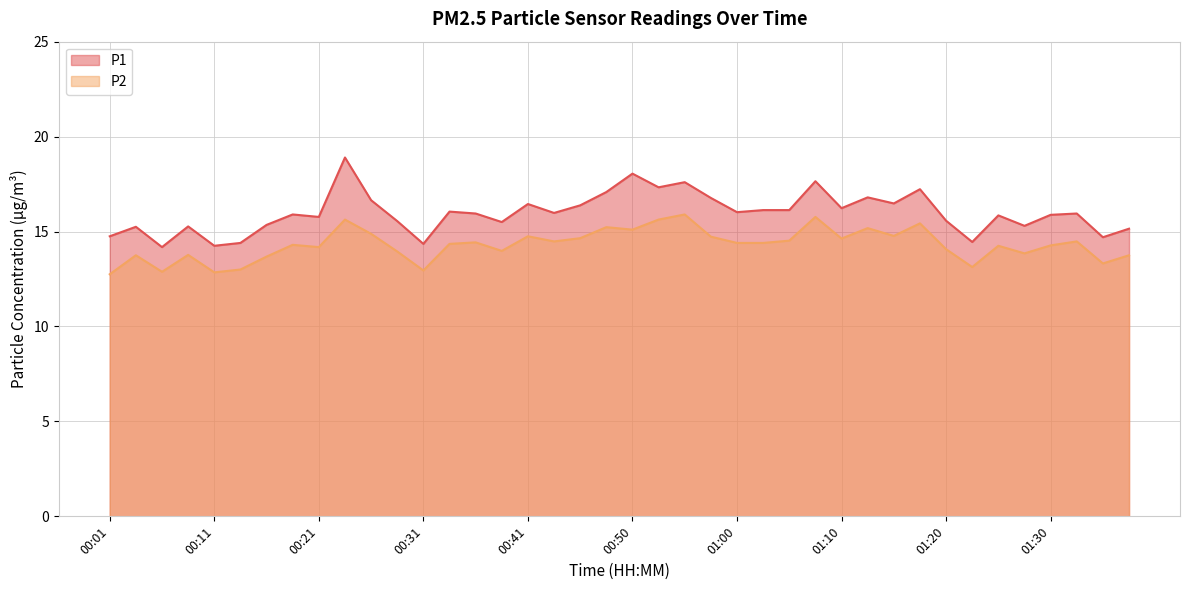

What is the label of the 30th point from the left?

01:13